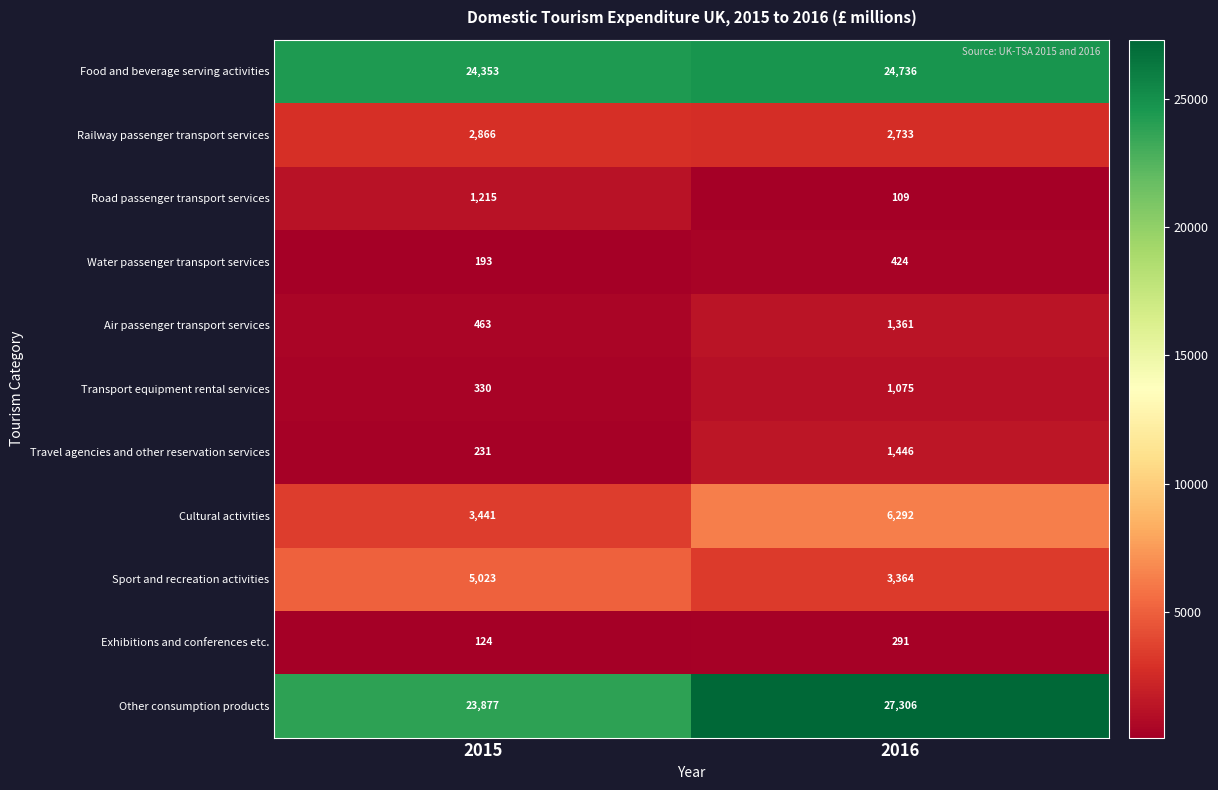

Which series has the largest total across all categories?

Other consumption products